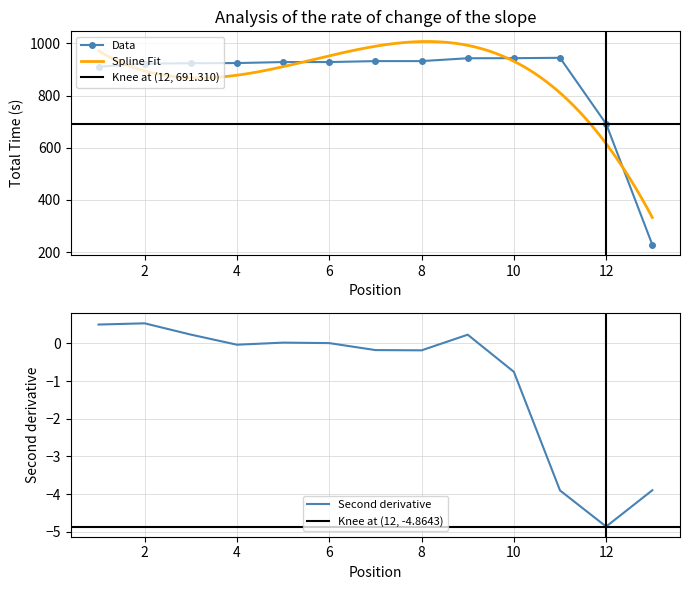

True or false: Data has more than 0 interior local peaks.

True